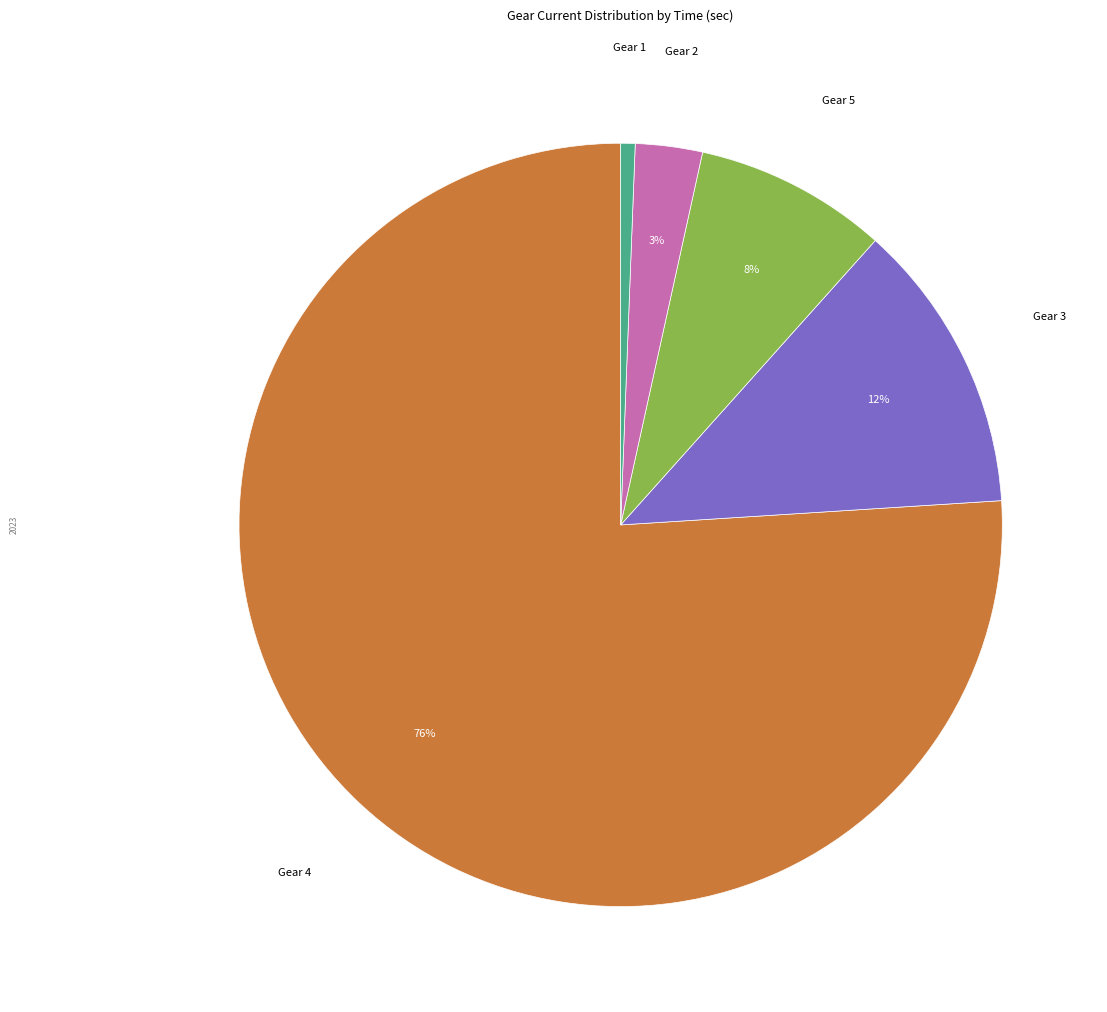

Is it true that Gear 1 is 9% of the pie?

False